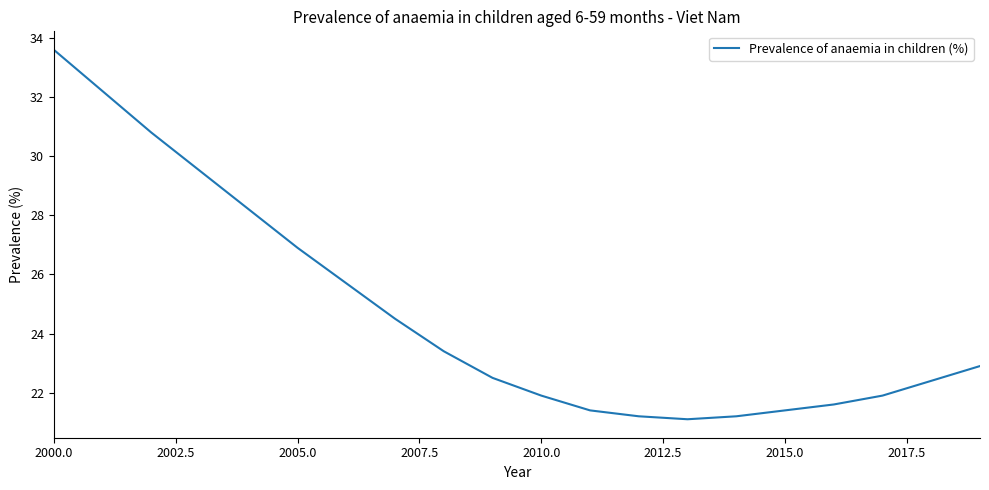

What is the greatest value displayed?

33.6